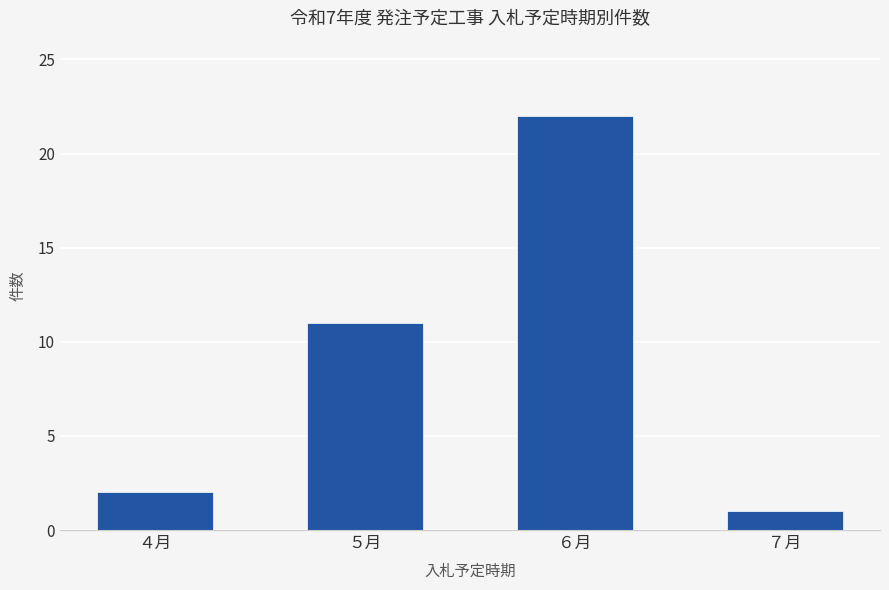

What is the sum of the values at ７月 and ５月?

12